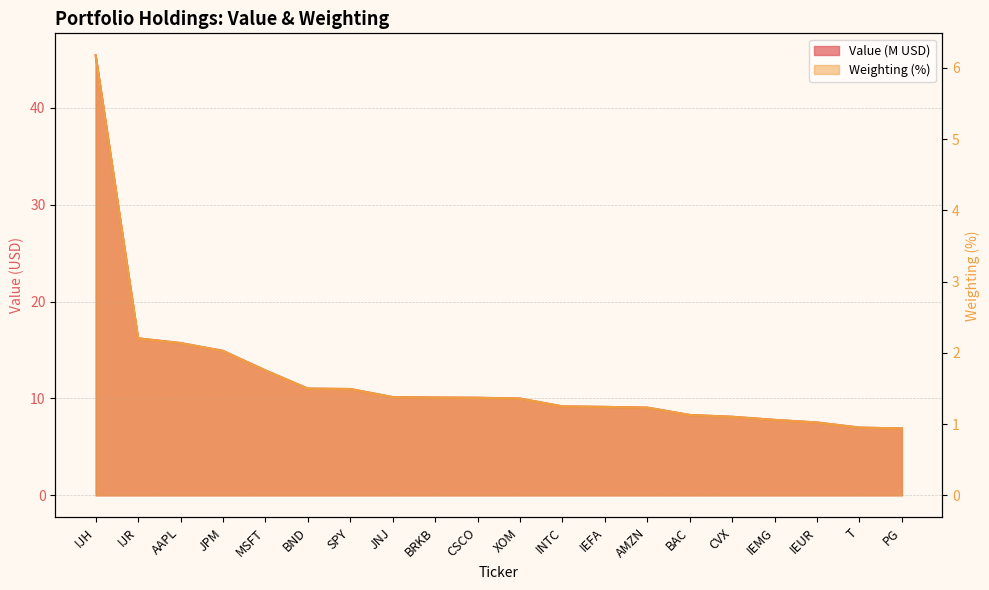

What is the lowest value of the Value series?

6.9